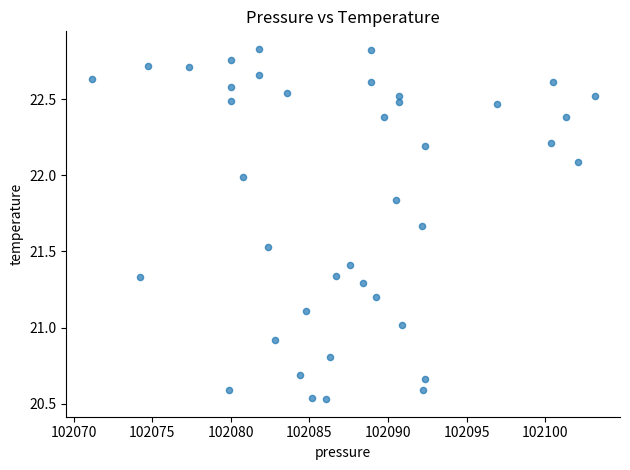

What is the range of Y values (max minus min)?

2.3